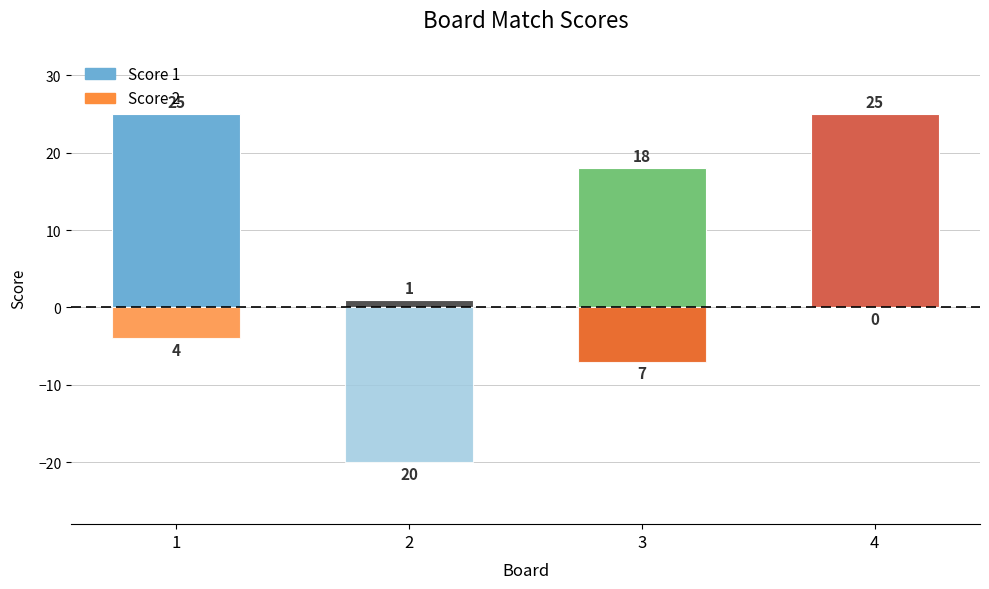

How many values in the Score 2 series are below -4?

2